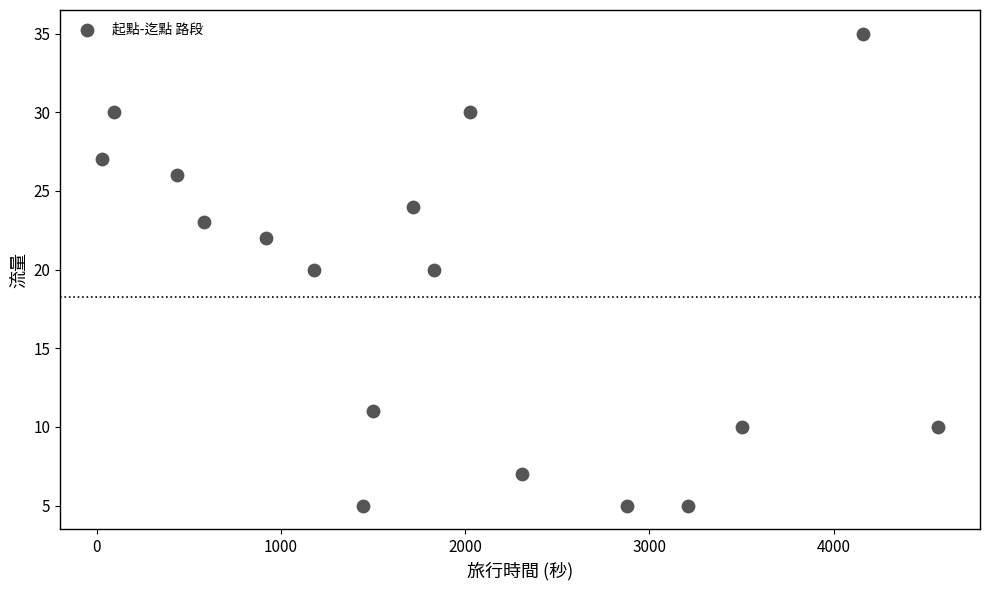

What is the range of Y values (max minus min)?

30